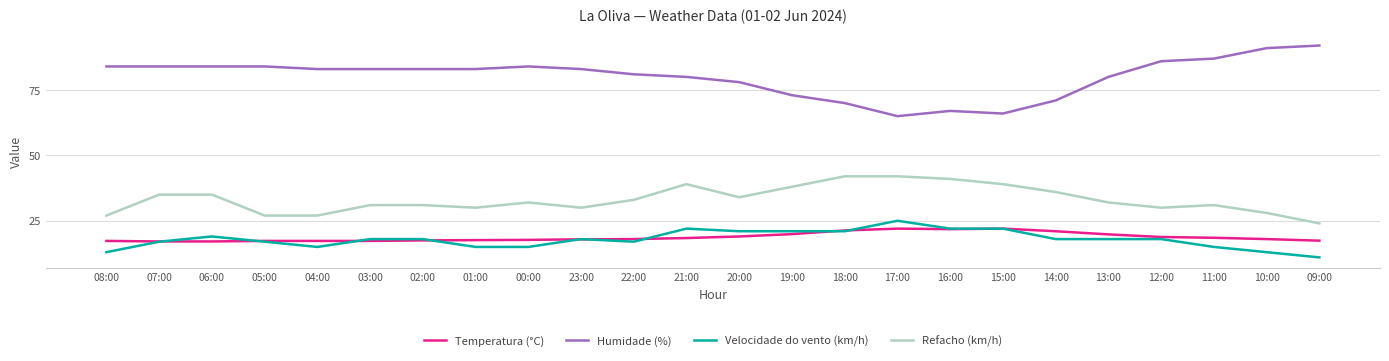

Which series has the largest total across all categories?

Humidade (%)